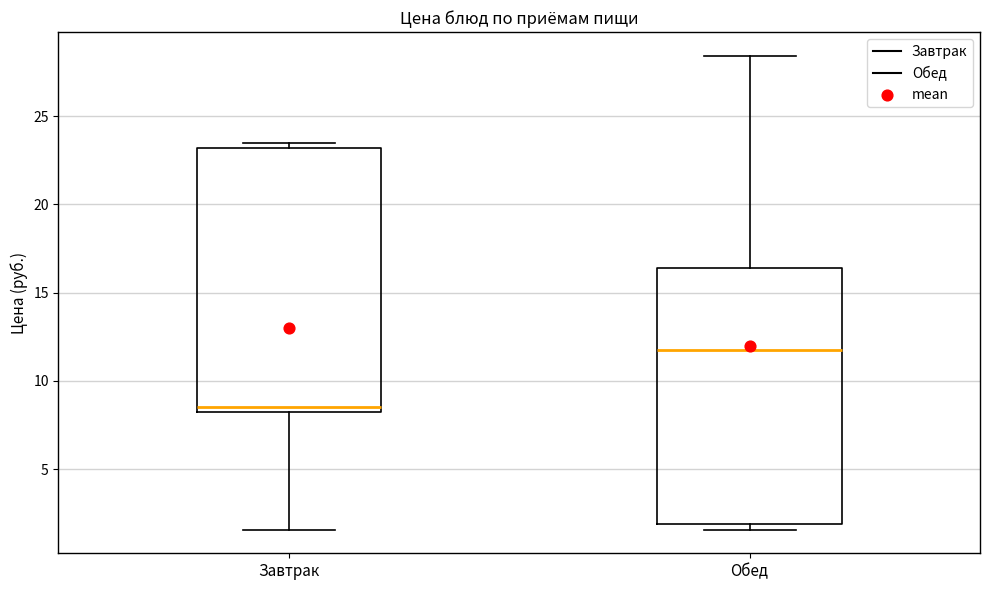

Where does the lower whisker of the box for Завтрак end on the y-axis? The values are not printed on the chart, so give them approximately, as read against the axis.

1.5